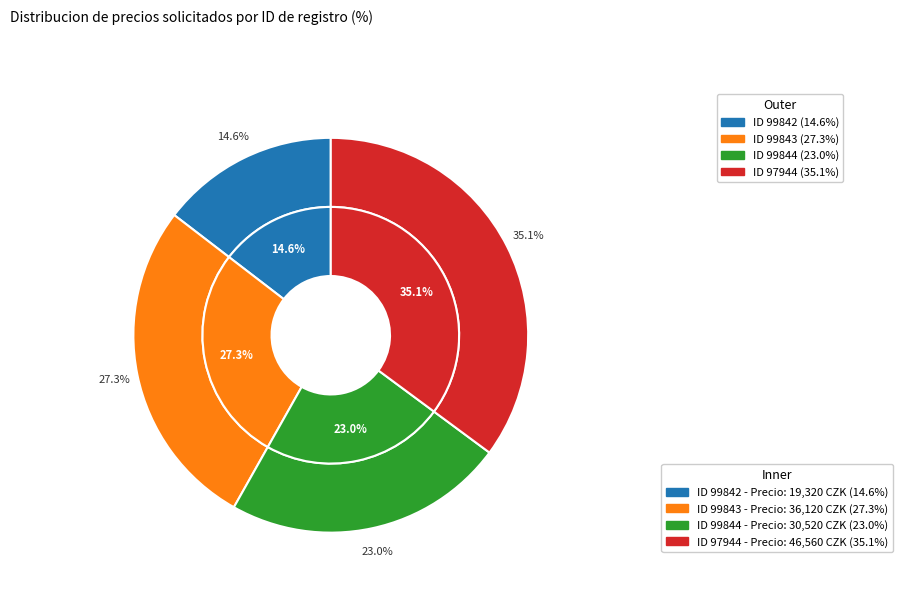

To the nearest percent, what percentage of the pie is 99844?

23%